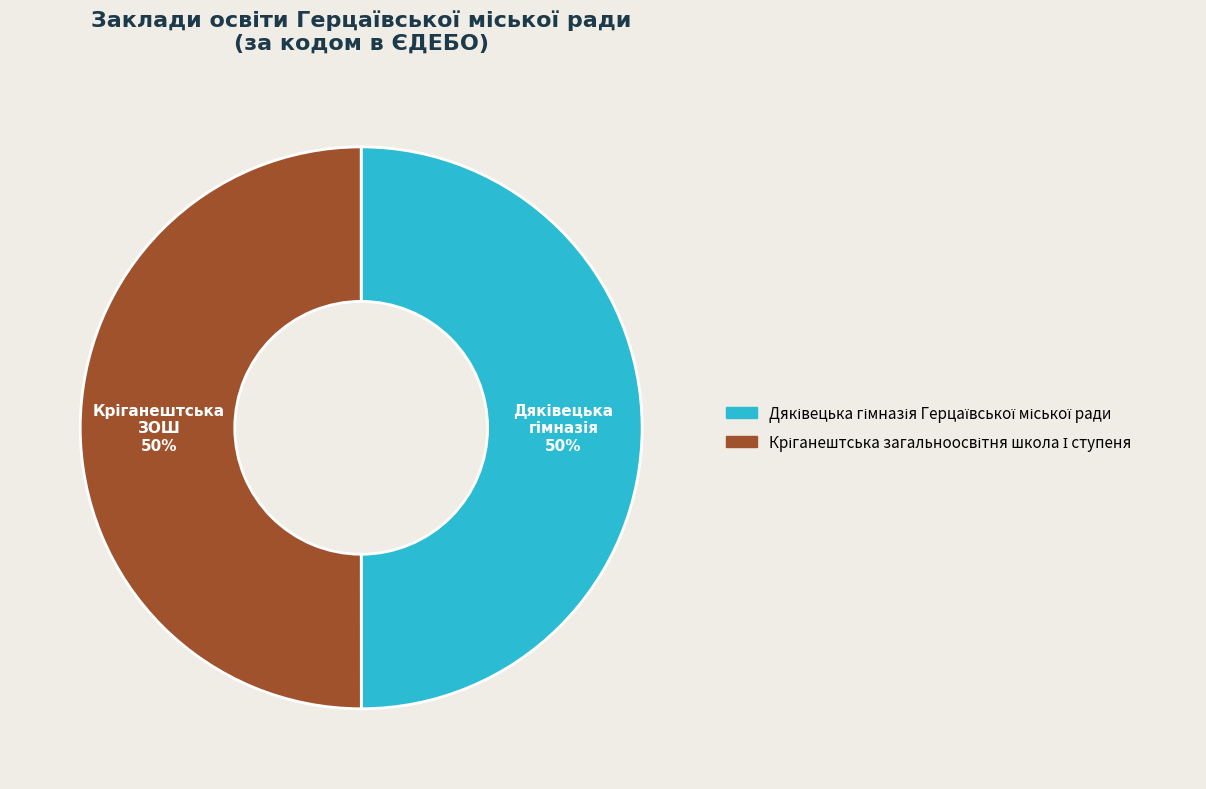

To the nearest percent, what is the average slice percentage?

50%